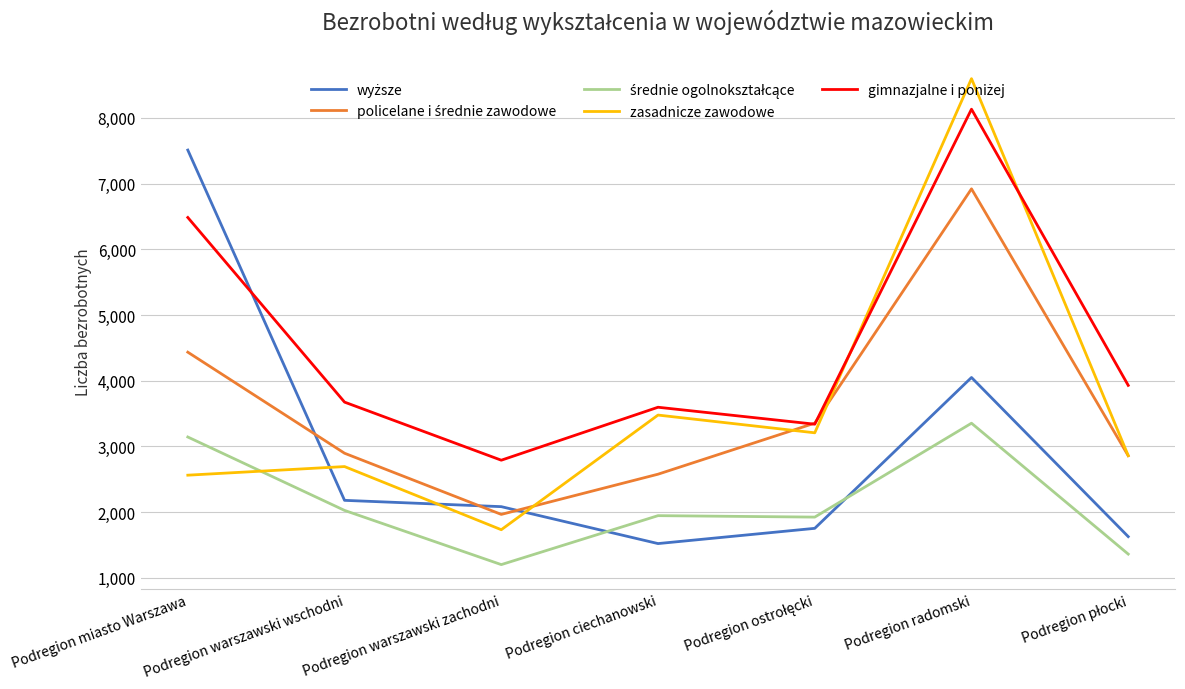

What is the maximum value shown in the chart?

8598